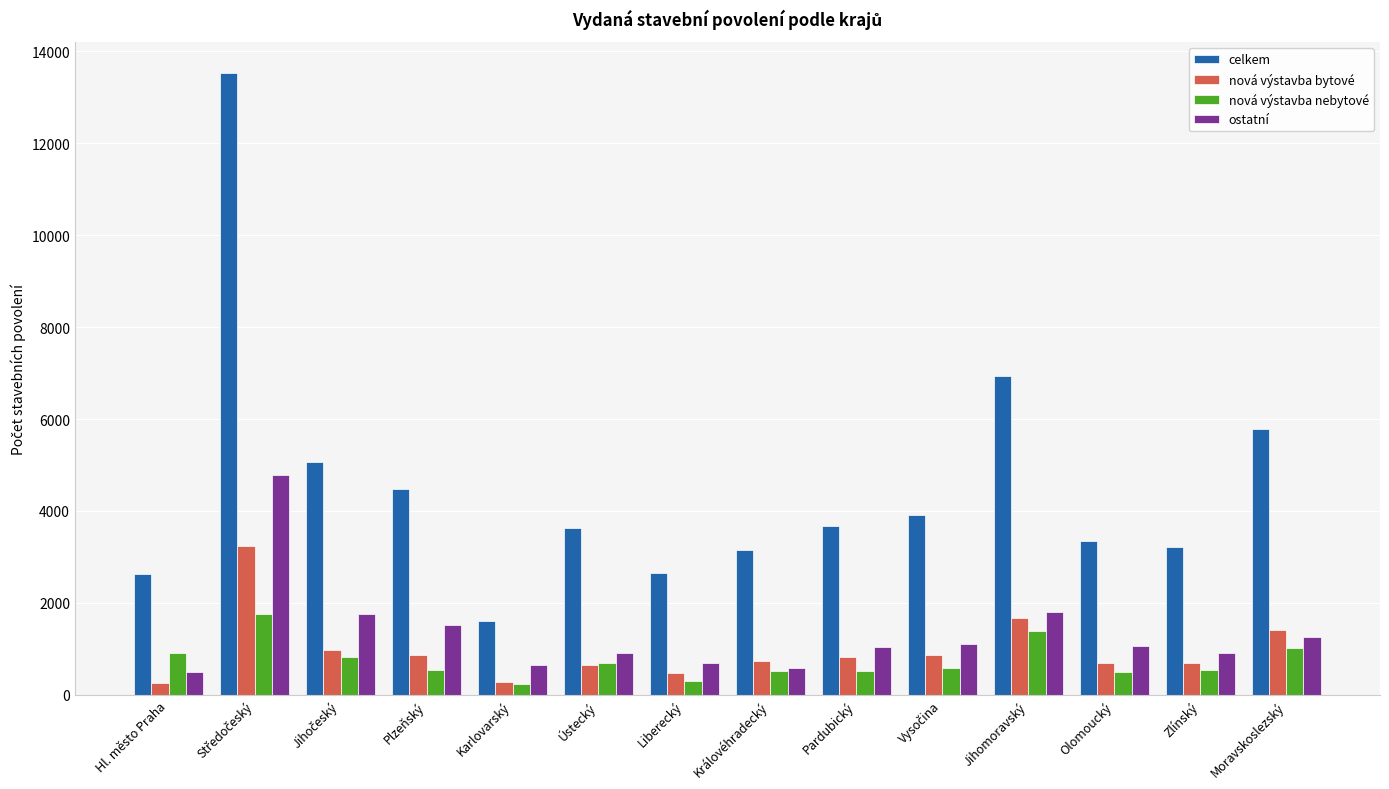

What is the label of the 10th bar from the right?

Karlovarský